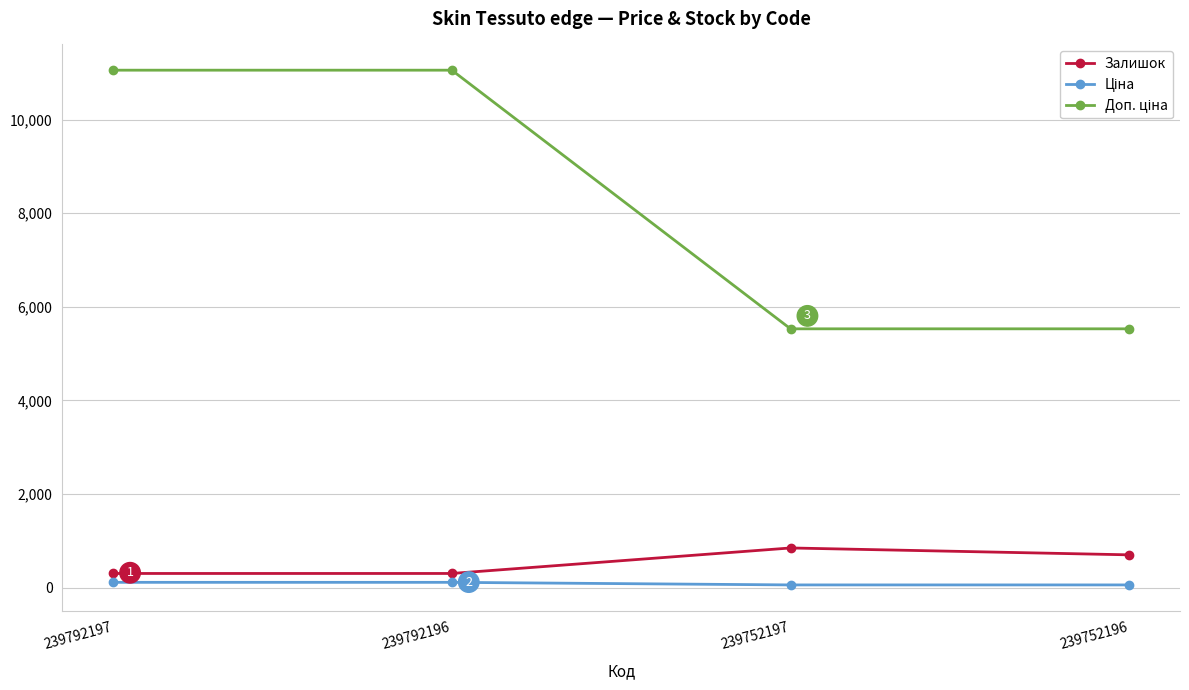

At which label is Залишок closest to 572?

239752196